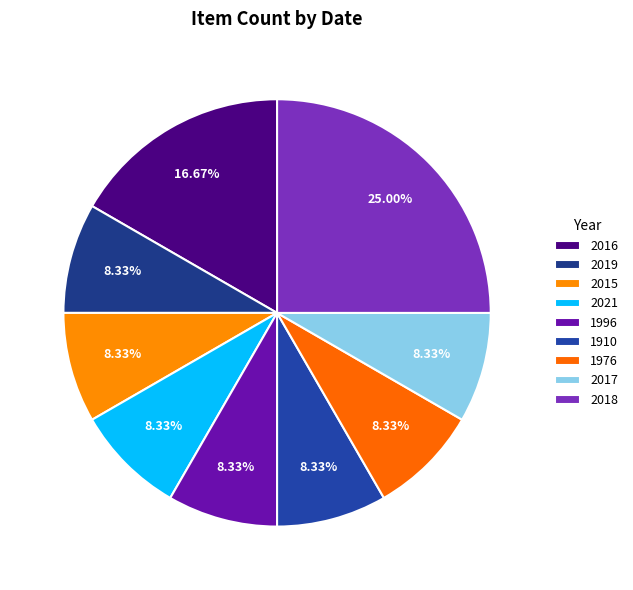

How many segments does this pie chart have?

9